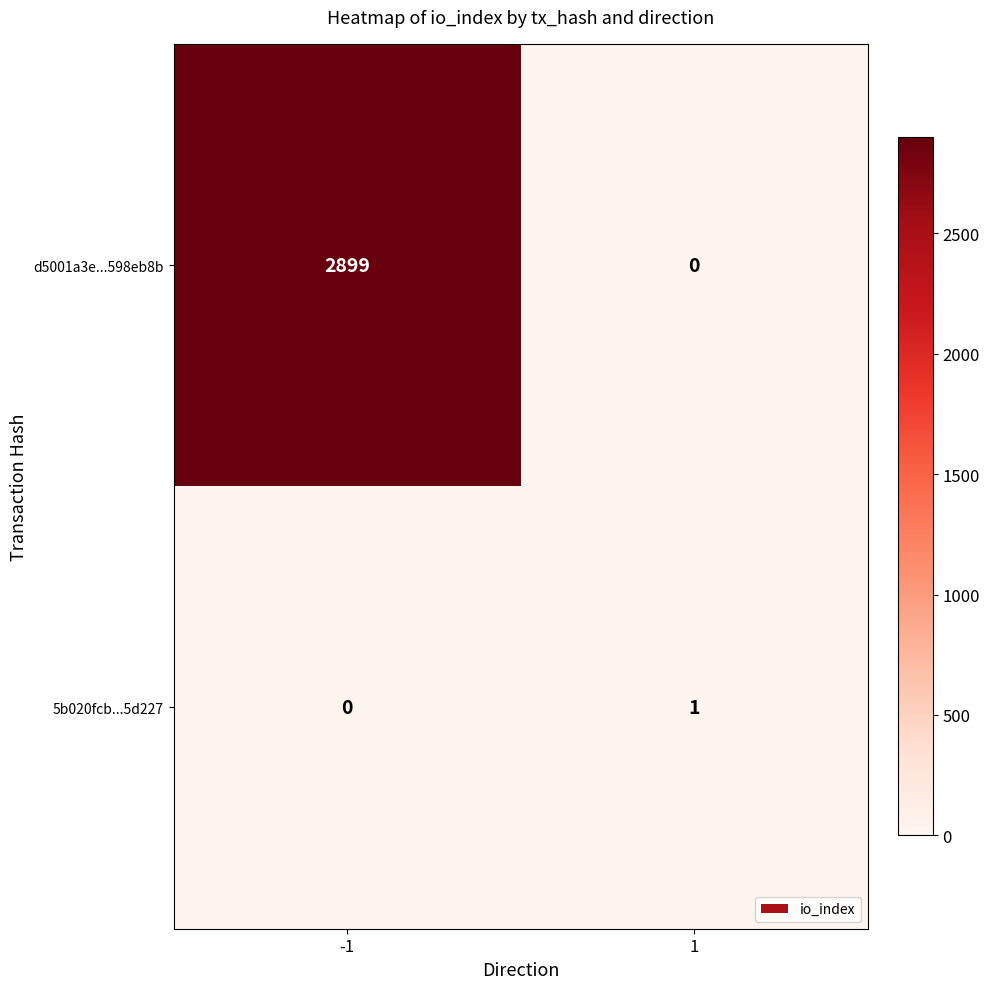

At how many categories does at least one series exceed 1108?

1